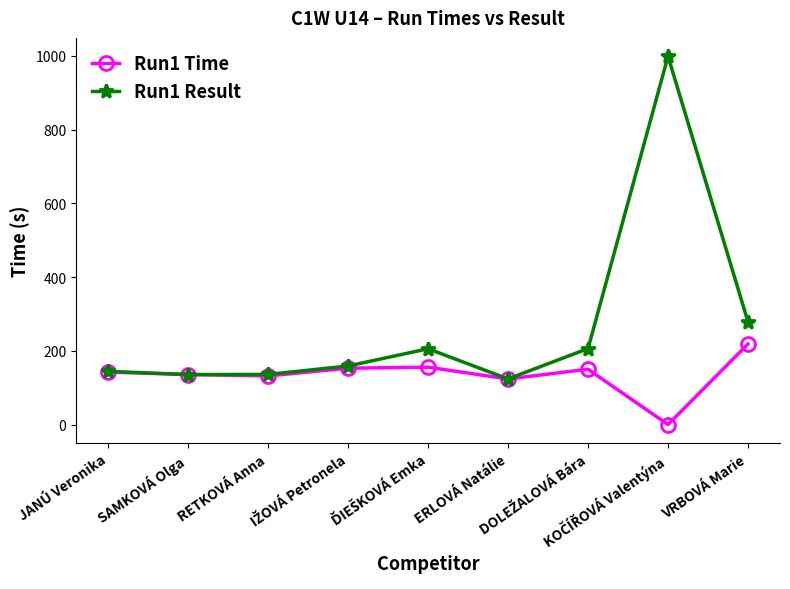

What is the value of the Run1 Time point at the 6th from the left?

123.8